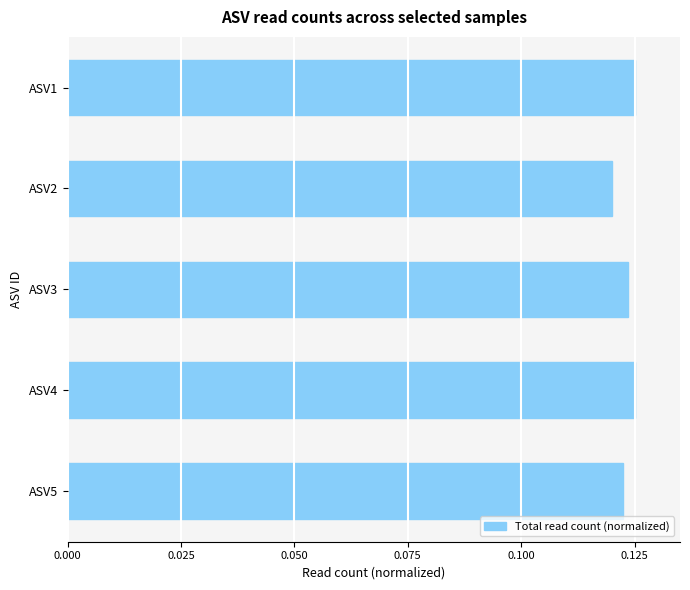

How many values are between 0 and 1?

5